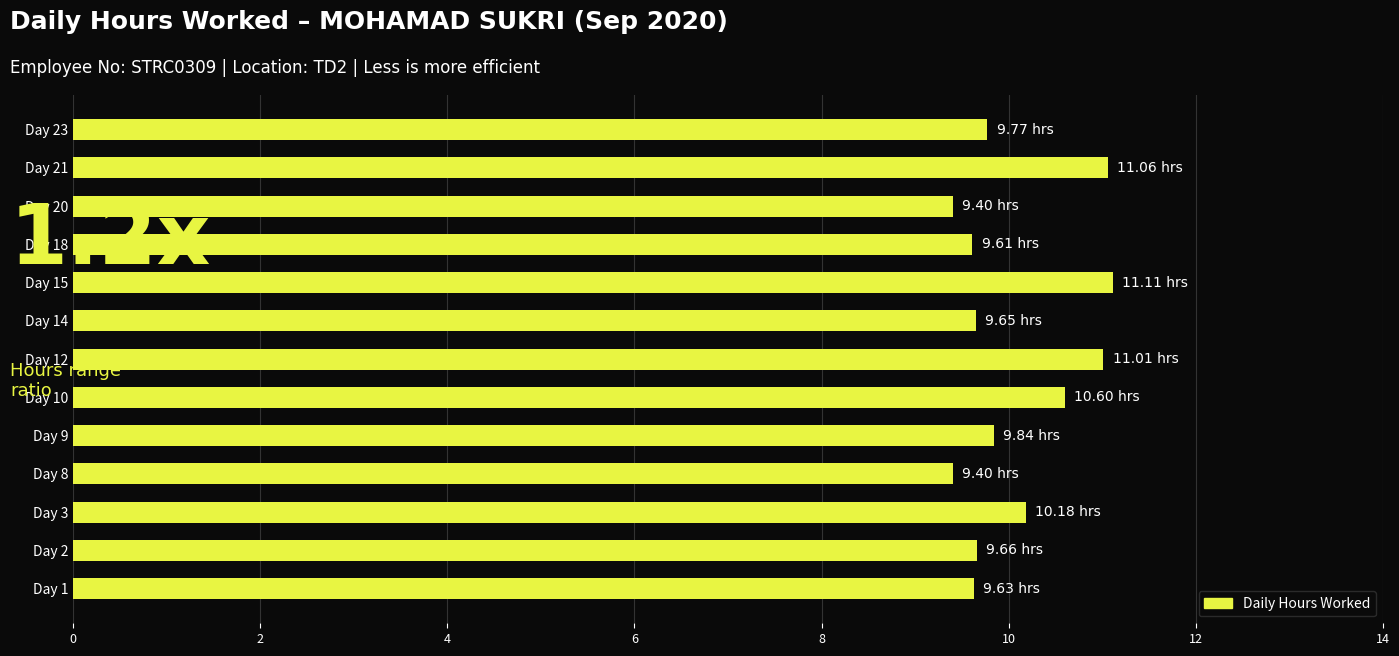

Between Day 10 and Day 2, which is larger?

Day 10